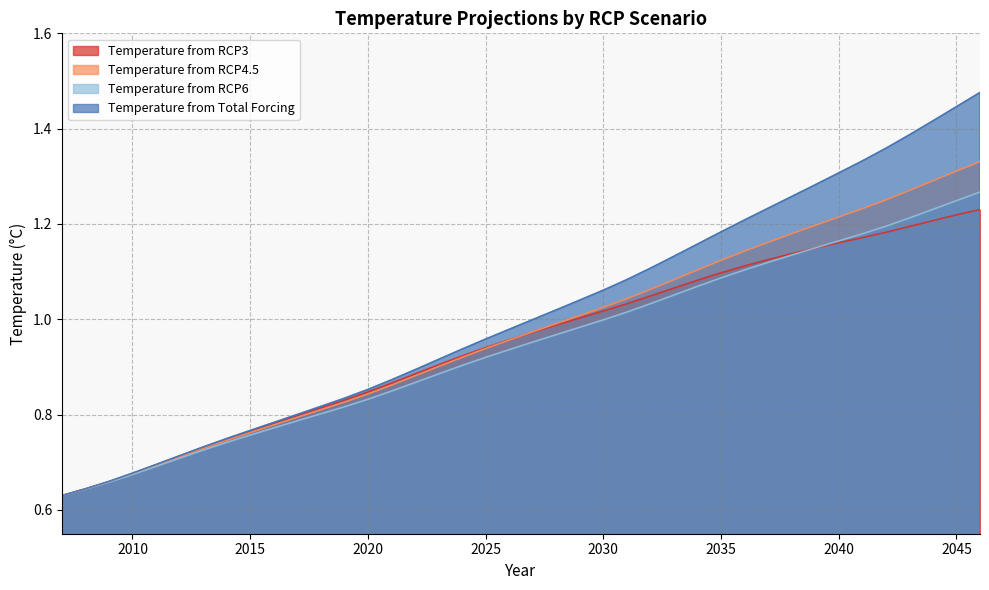

True or false: Temperature from RCP6 has more than 2 points higher than both neighbors.

False